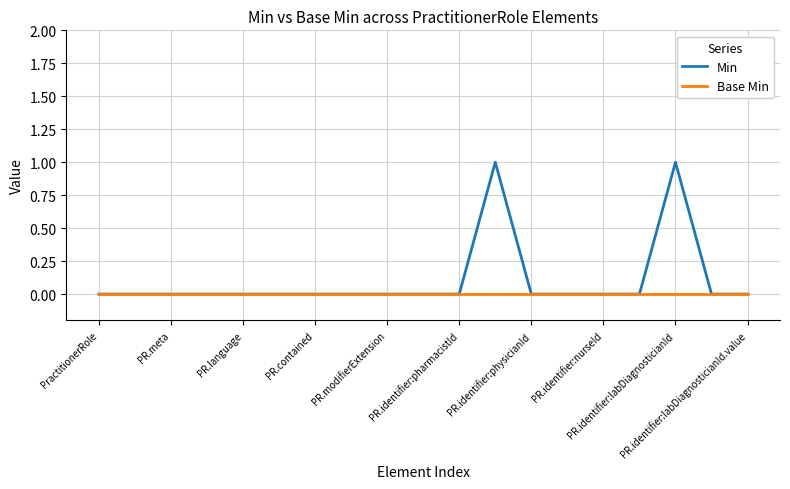

What are all the series names shown in the legend?

Min, Base Min